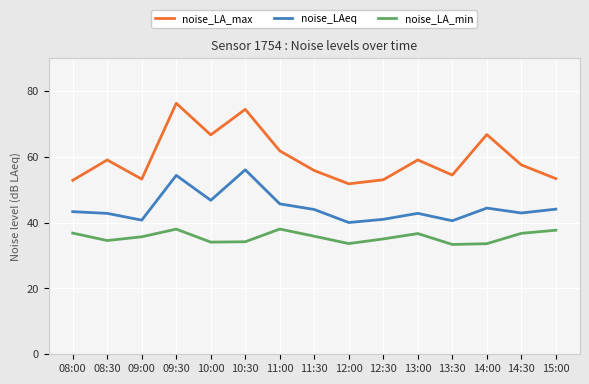

At which category does noise_LA_min reach its first local peak?

09:30